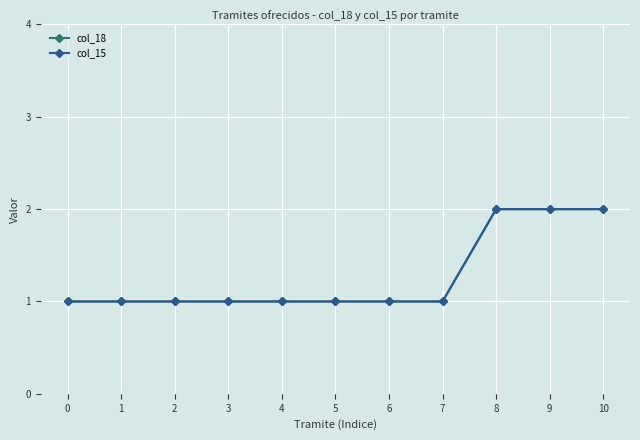

Does the chart display data point markers on the line(s)?

Yes